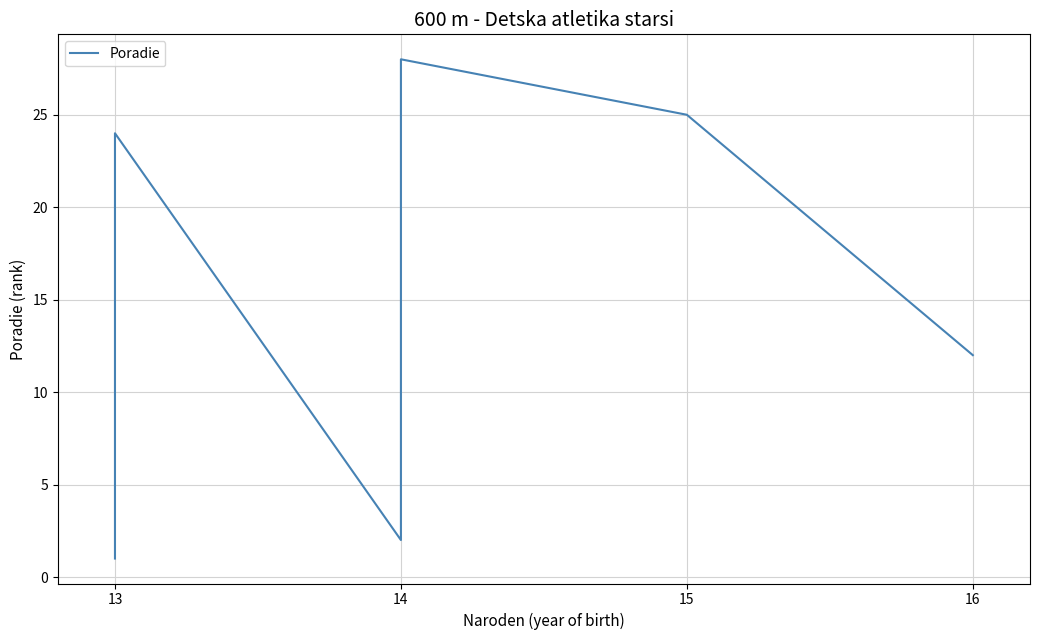

What is the value of the 17th point from the left?

2